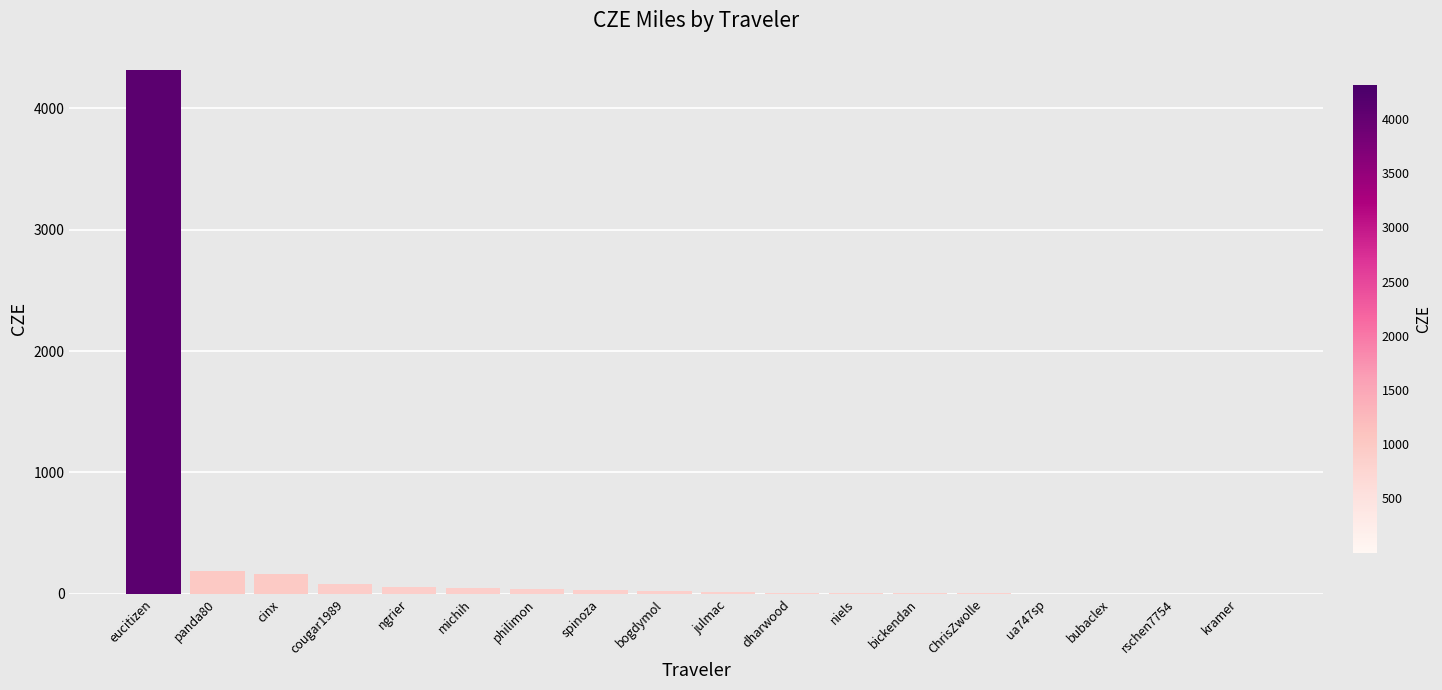

What is the greatest value displayed?

4315.1